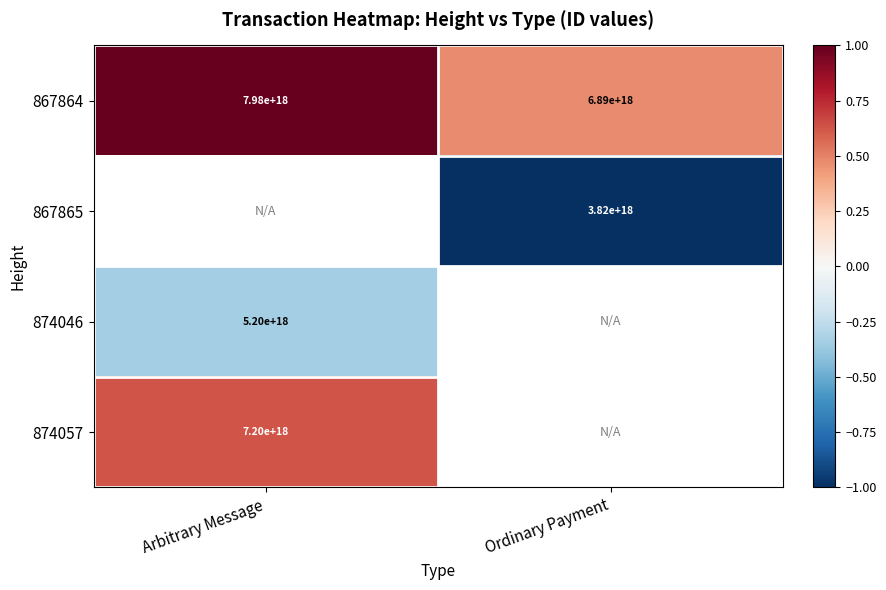

Which category has the highest value in the 867864 series?

Arbitrary Message